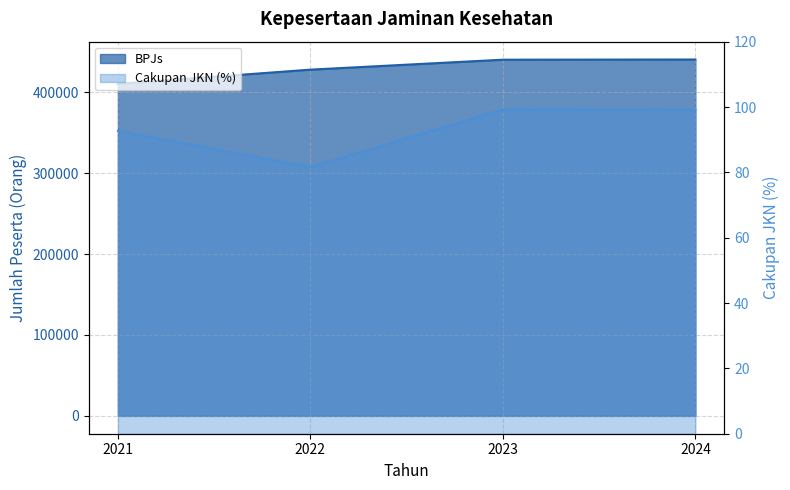

The BPJs series shows 127488.9 at 2022. True or false?

False